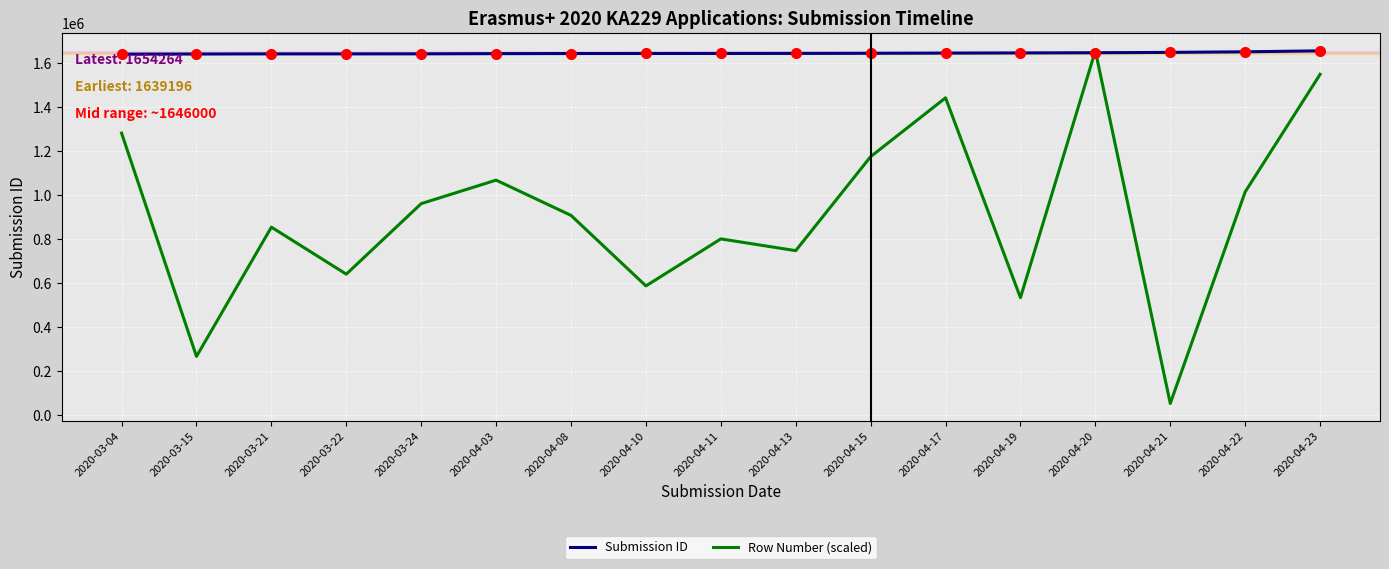

What is the highest value of the Submission ID series?

1654264.0